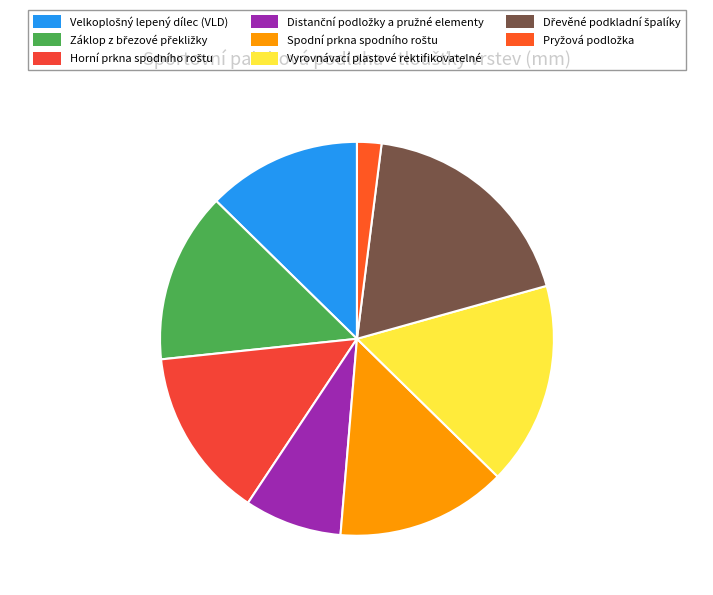

Is there any slice that represents more than half of the pie?

No